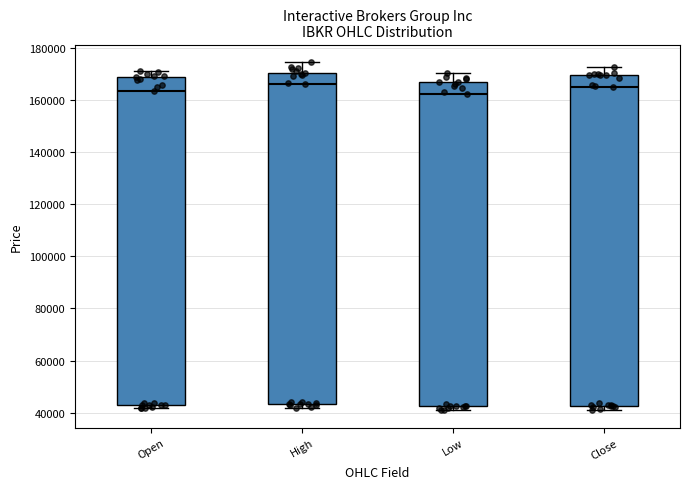

Reading left to right, read every box against the y-axis: the position of its median line, the range the box covers, and the ends of its whiskers. The values are not printed on the chart, so give them approximately, as read against the axis.

Open: median 164000, box 42000 to 168000, whiskers 42000 (just below the box's lower edge) to 172000
High: median 166000, box 44000 to 170000, whiskers 42000 to 174000
Low: median 162000, box 42000 to 166000, whiskers 40000 to 170000
Close: median 166000, box 42000 to 170000, whiskers 40000 to 172000